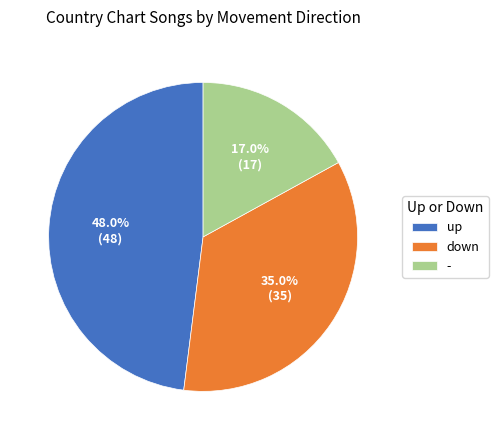

Is the sum of - and up greater than half?

Yes